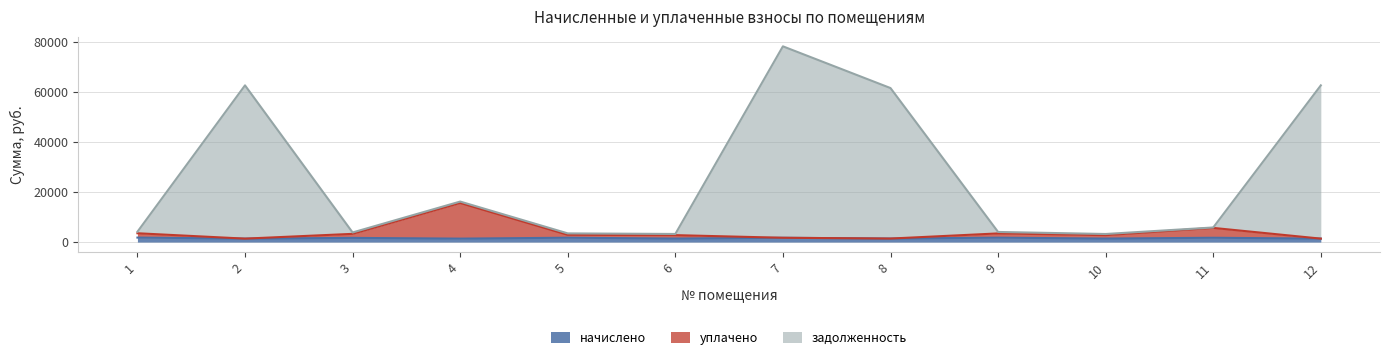

What is the average value of the начислено series?

1561.4